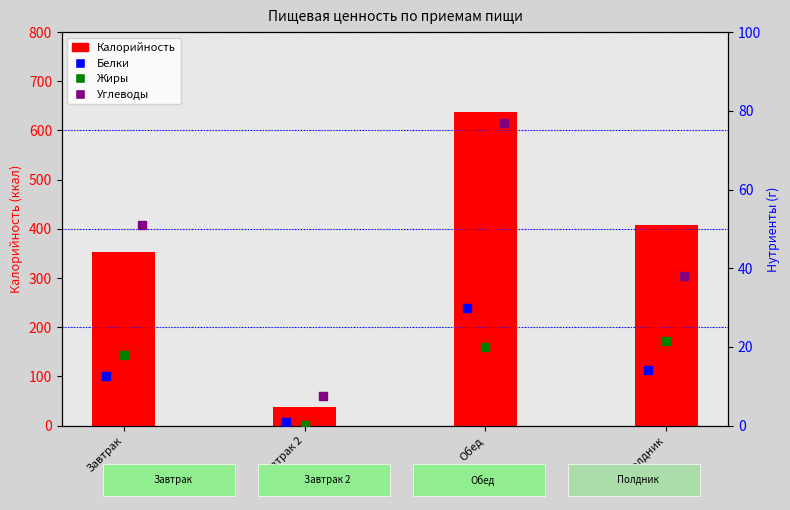

Which series has the largest total across all categories?

Калорийность